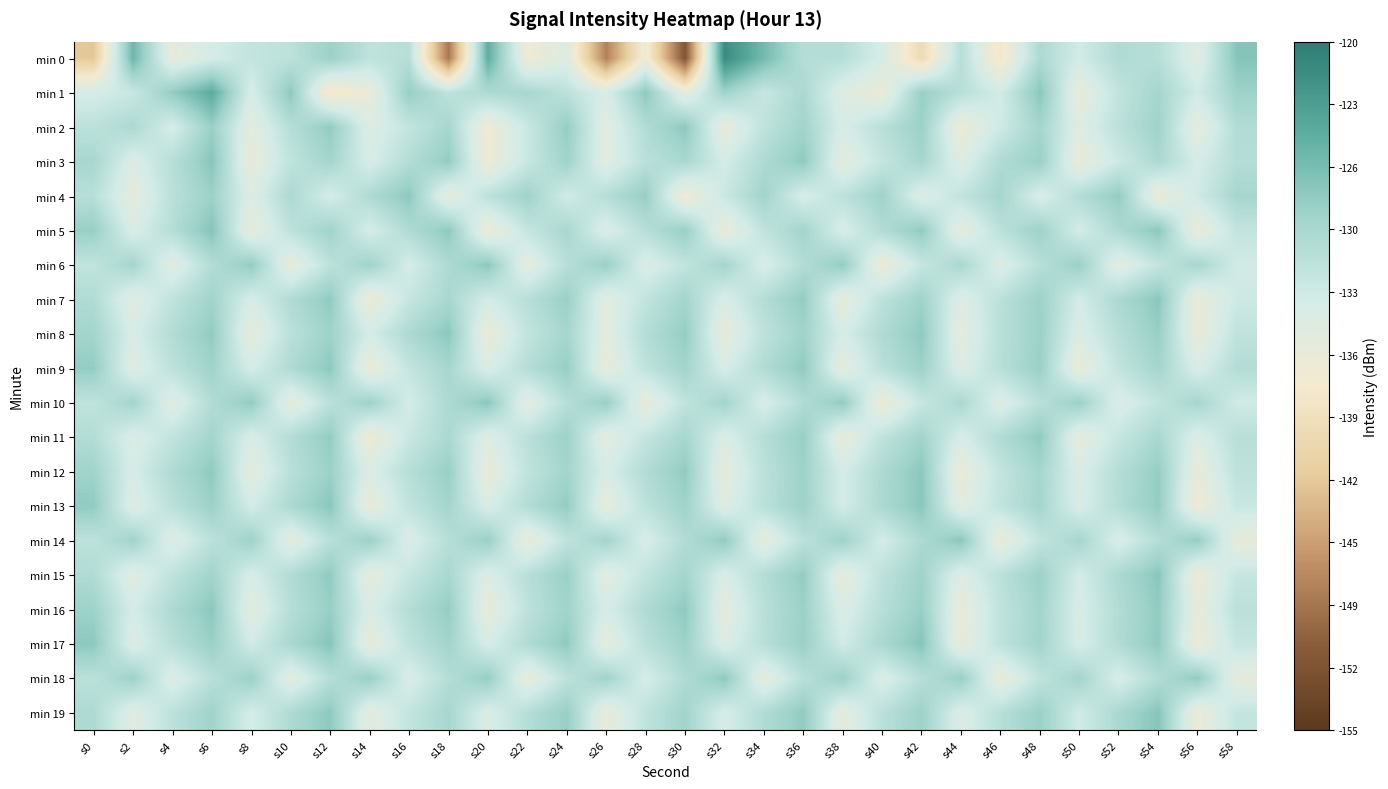

Which has a higher value, s40 or s50?

s50